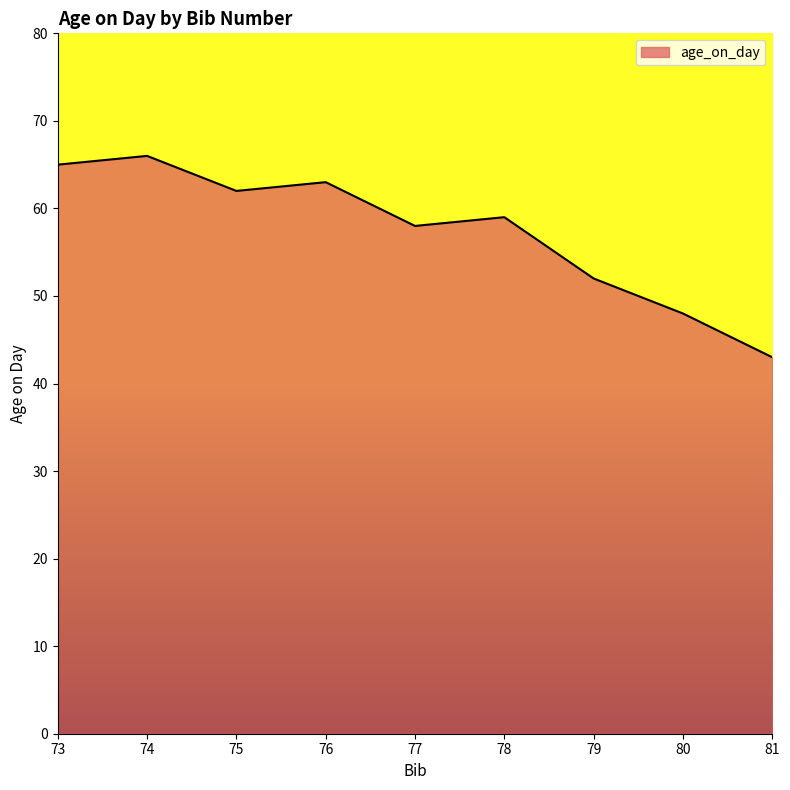

Does the chart have visible grid lines?

No